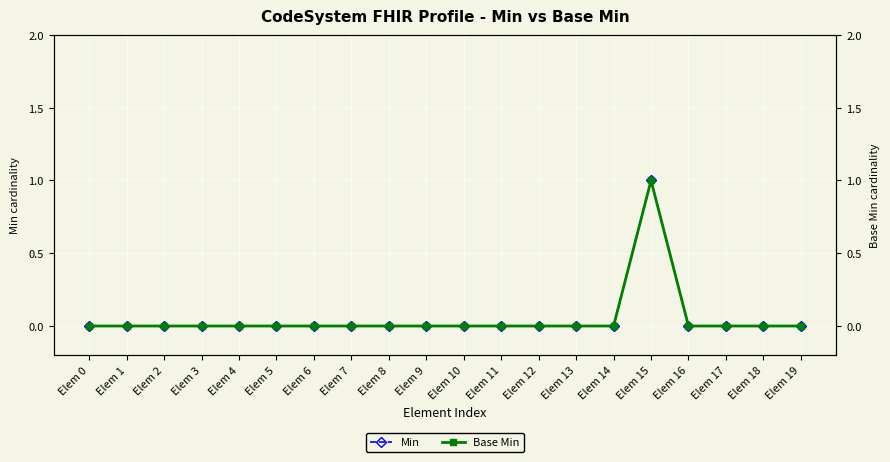

Rank the series at Elem 15 from lowest to highest value.

Min, Base Min